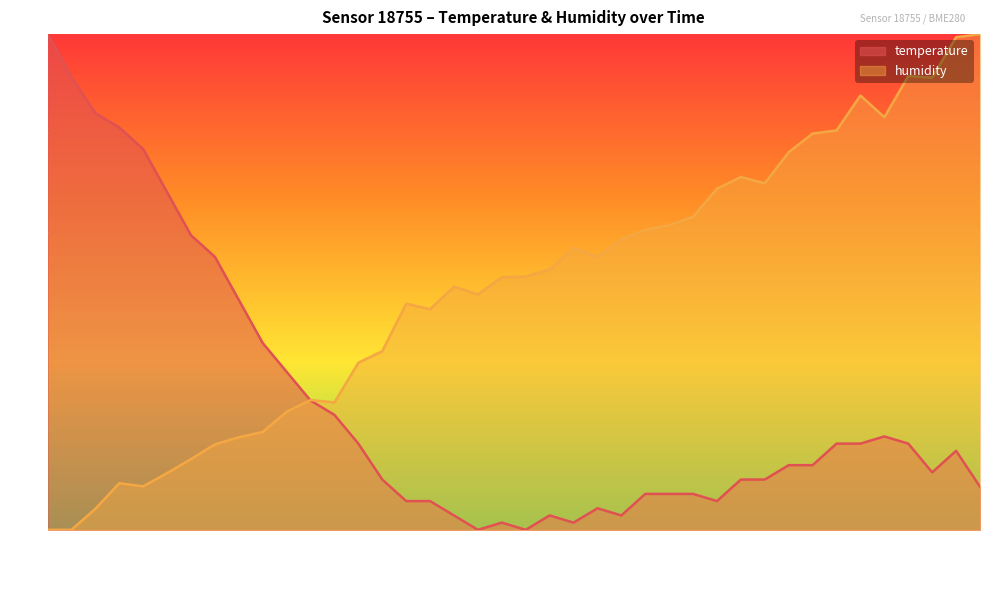

Between 01:29 and 01:15, which is larger?

01:15